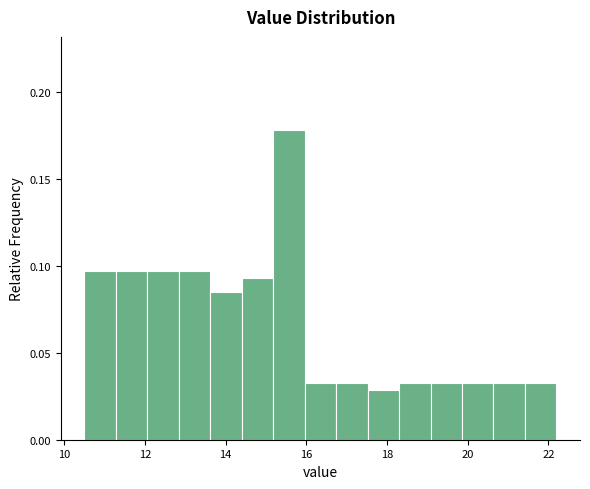

Around what value on the x-axis is the tallest bar? Give the approximate position of its centre, as read against the axis.

15.6